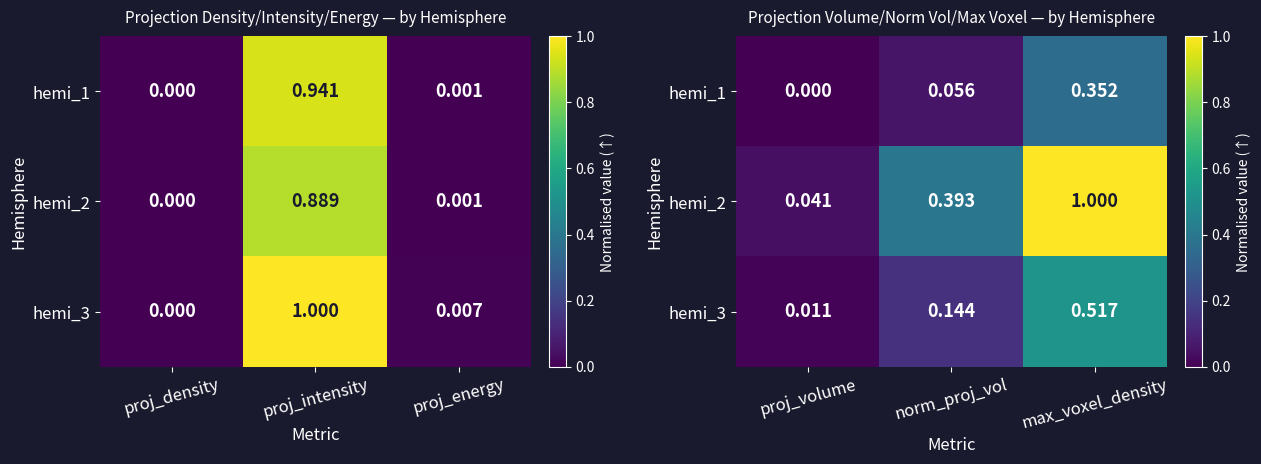

Count the number of data series in this chart.

3